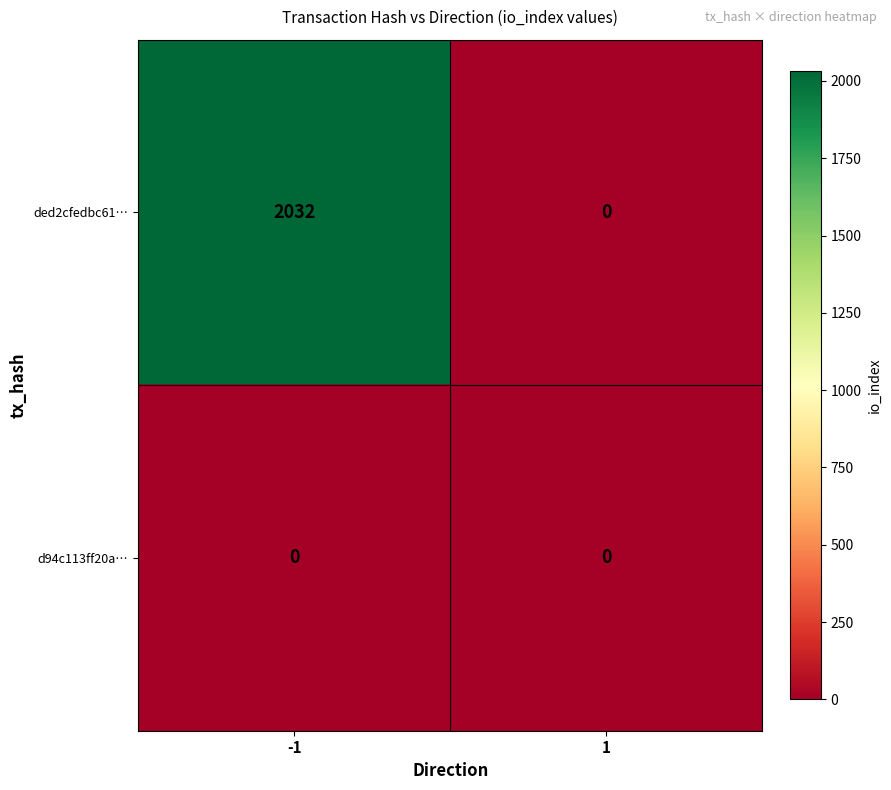

Rank the series by their average value, from highest to lowest.

ded2cfedbc61…, d94c113ff20a…